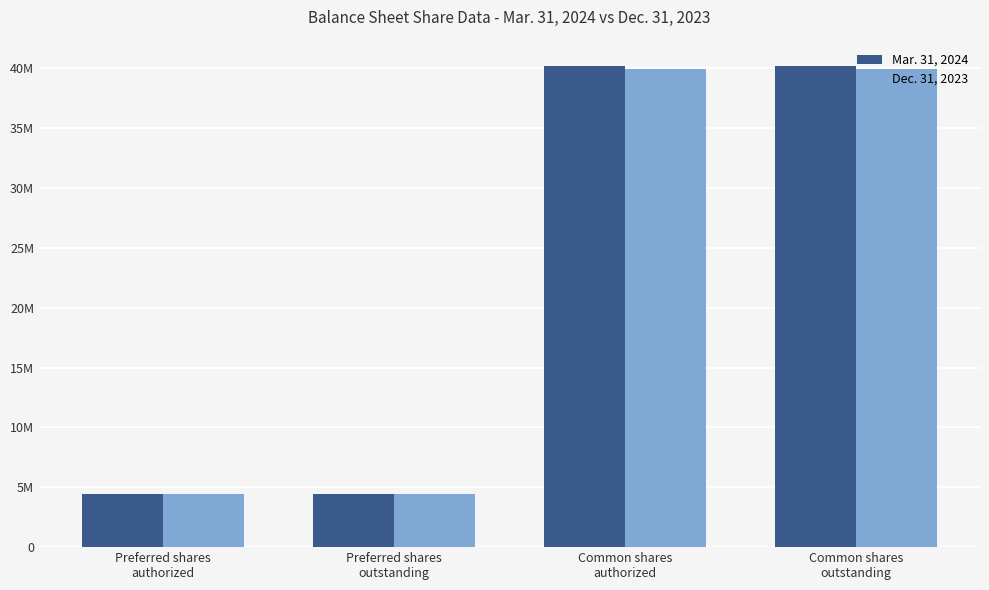

Is it true that Dec. 31, 2023 equals 39938451 at Common shares
authorized?

True